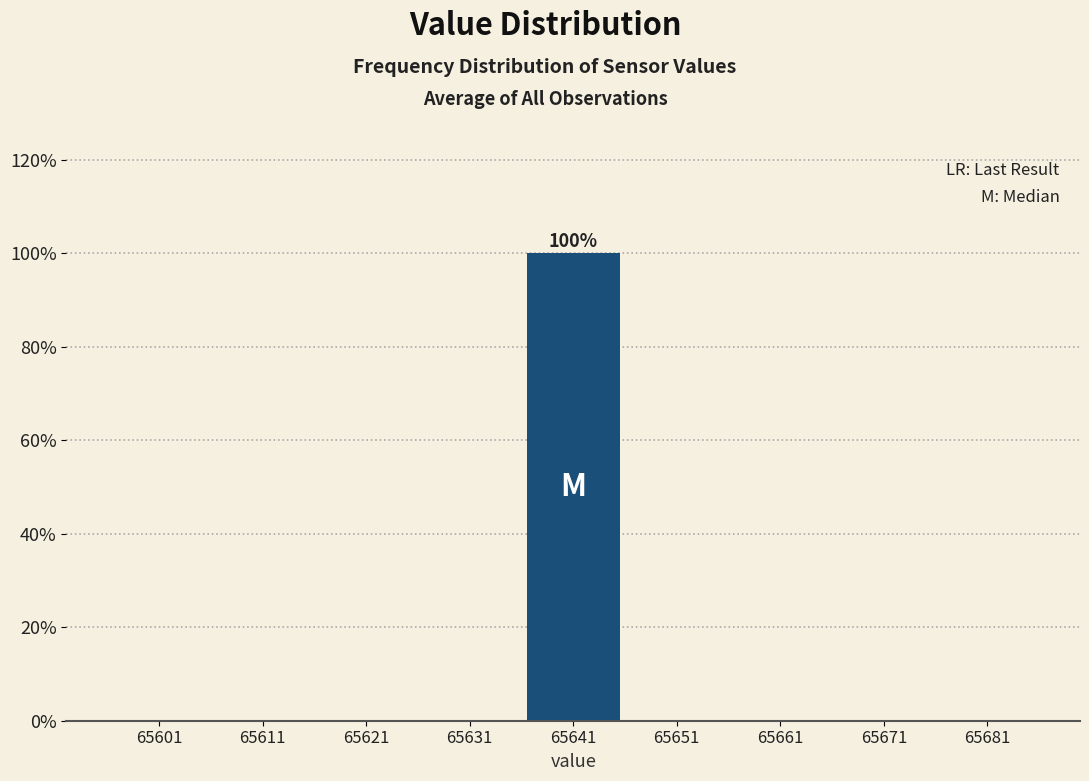

Reading left to right, extract all data points from this chart.

65601=0	65611=0	65621=0	65631=0	65641=100	65651=0	65661=0	65671=0	65681=0